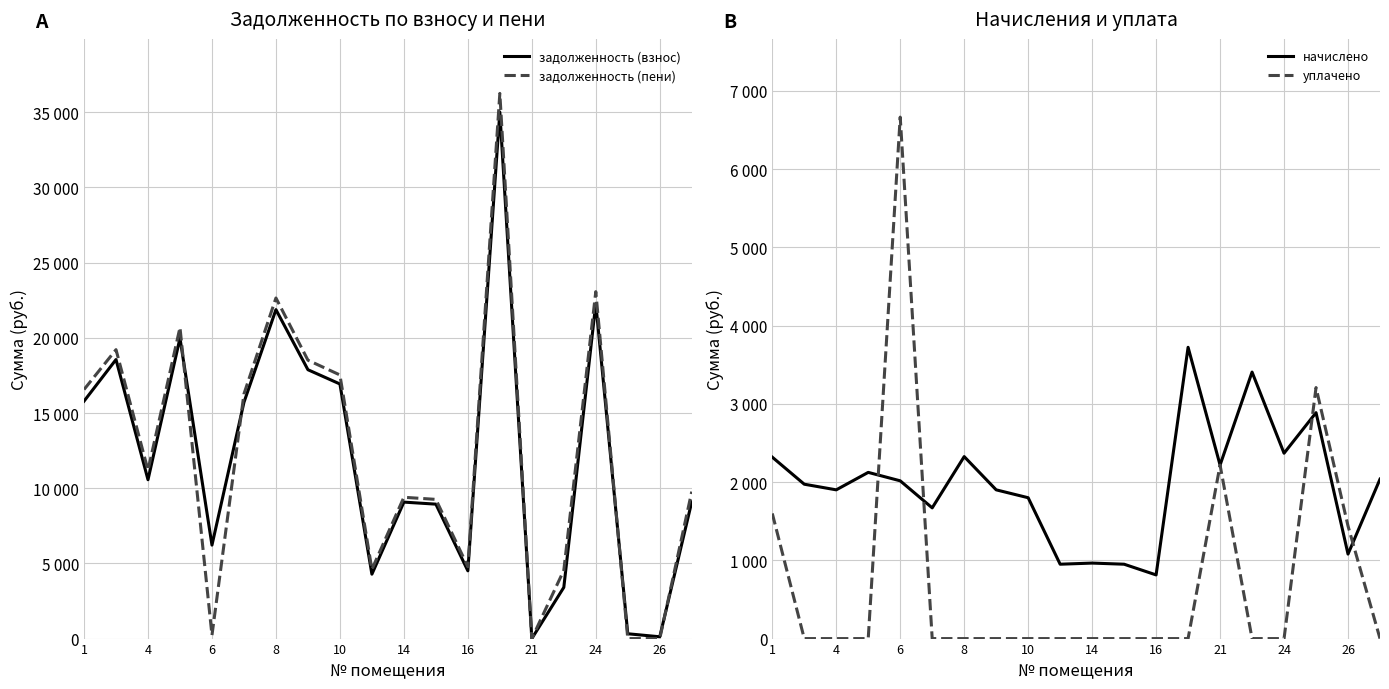

Between 4 and 14, which series saw the biggest shift?

задолженность (пени)